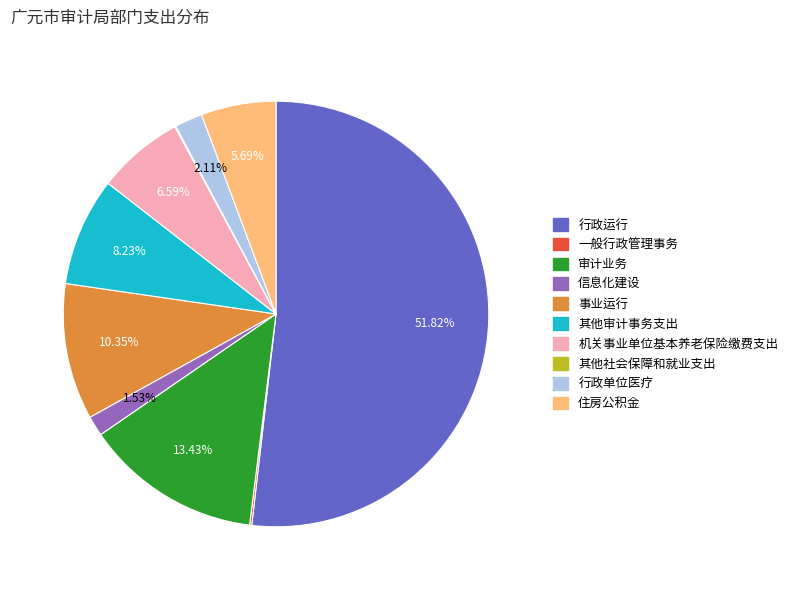

True or false: 审计业务 accounts for 23% of the total.

False